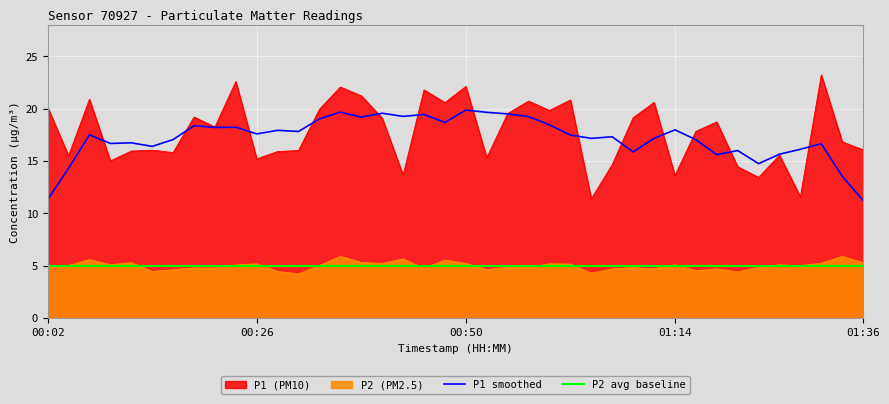

Reading right to left, list all the values displayed in this chart.

P1: 16.1	16.8	23.2	11.6	15.6	13.4	14.4	18.7	17.8	13.6	20.6	19.1	14.7	11.4	20.8	19.8	20.7	19.5	15.3	22.1	20.6	21.8	13.6	19.1	21.2	22.1	19.9	16.0	15.9	15.2	22.6	18.2	19.2	15.8	16.0	15.9	15.0	20.9	15.5	20.1
P2: 5.3	5.9	5.2	5.0	5.1	4.8	4.4	4.7	4.5	5.1	4.7	4.8	4.7	4.3	5.1	5.2	4.8	4.8	4.6	5.2	5.5	4.7	5.6	5.2	5.3	5.9	5.0	4.2	4.4	5.2	5.0	4.8	4.8	4.6	4.4	5.3	5.1	5.6	5.0	4.8